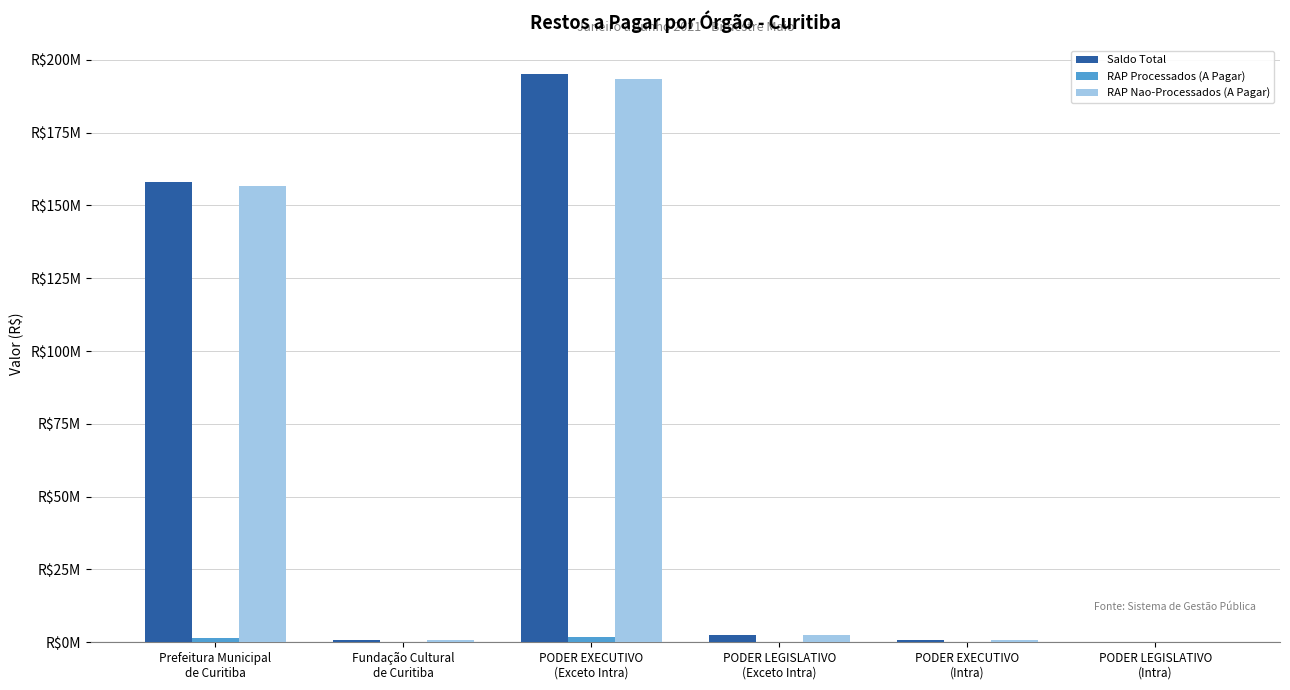

Reading right to left, what are all the values shown in this chart?

Saldo Total: PODER LEGISLATIVO
(Intra)=0.0	PODER EXECUTIVO
(Intra)=911378.1	PODER LEGISLATIVO
(Exceto Intra)=2658498.0	PODER EXECUTIVO
(Exceto Intra)=195163450.6	Fundação Cultural
de Curitiba=734260.3	Prefeitura Municipal
de Curitiba=158055001.6
RAP Processados (A Pagar): PODER LEGISLATIVO
(Intra)=0.0	PODER EXECUTIVO
(Intra)=0.0	PODER LEGISLATIVO
(Exceto Intra)=0.0	PODER EXECUTIVO
(Exceto Intra)=1715086.7	Fundação Cultural
de Curitiba=0.0	Prefeitura Municipal
de Curitiba=1486877.7
RAP Nao-Processados (A Pagar): PODER LEGISLATIVO
(Intra)=0.0	PODER EXECUTIVO
(Intra)=911378.1	PODER LEGISLATIVO
(Exceto Intra)=2658498.0	PODER EXECUTIVO
(Exceto Intra)=193448363.9	Fundação Cultural
de Curitiba=734260.3	Prefeitura Municipal
de Curitiba=156568123.9